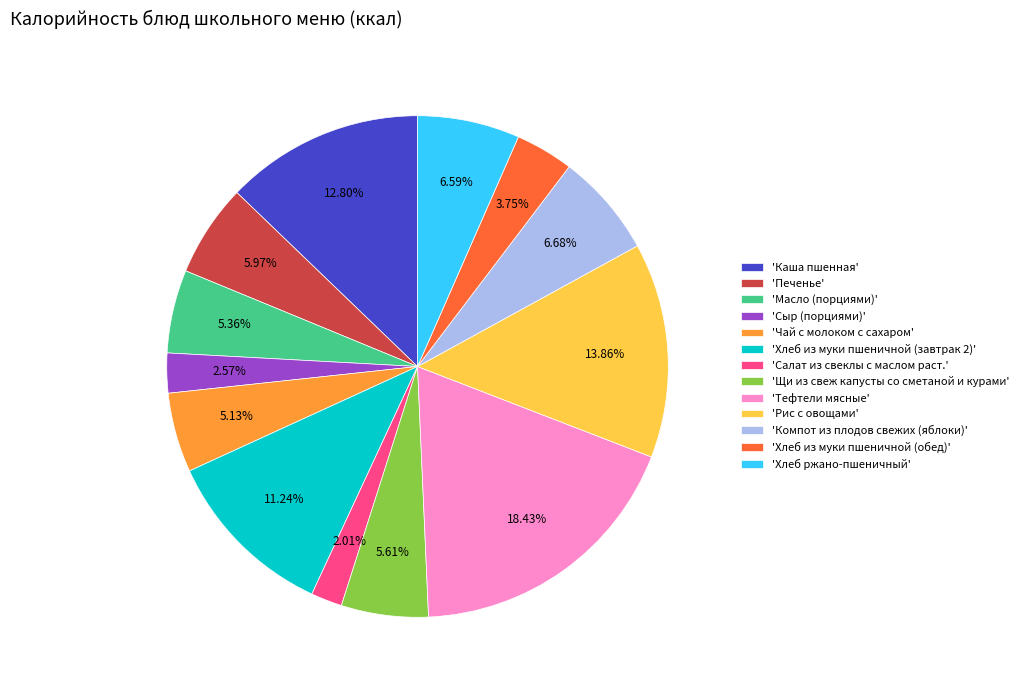

Does 'Хлеб из муки пшеничной (завтрак 2)' represent more than half of the total?

No